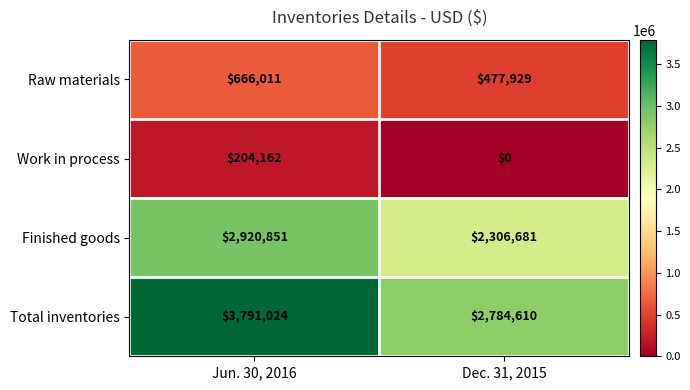

At which category is the sum across all series the highest?

Jun. 30, 2016